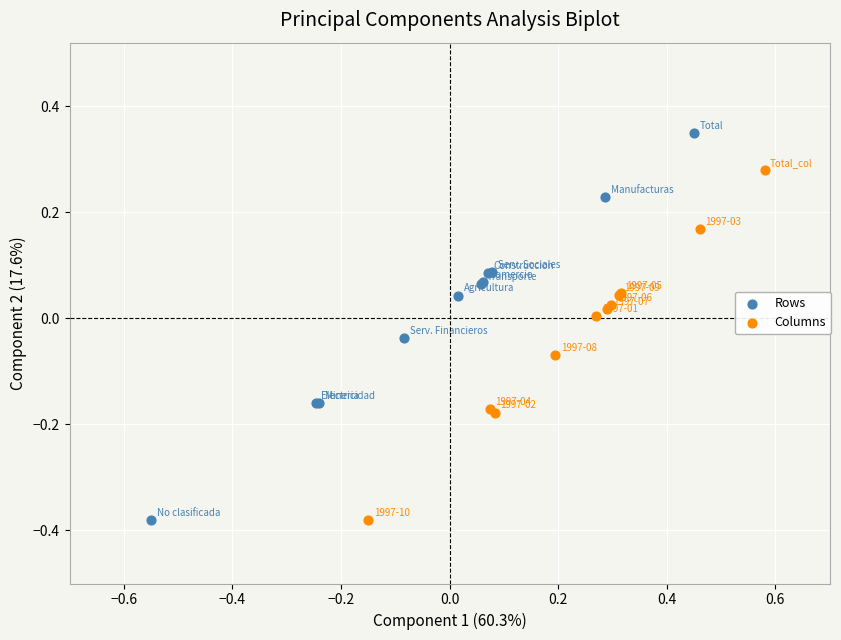

Which series reaches the maximum Y coordinate?

Rows